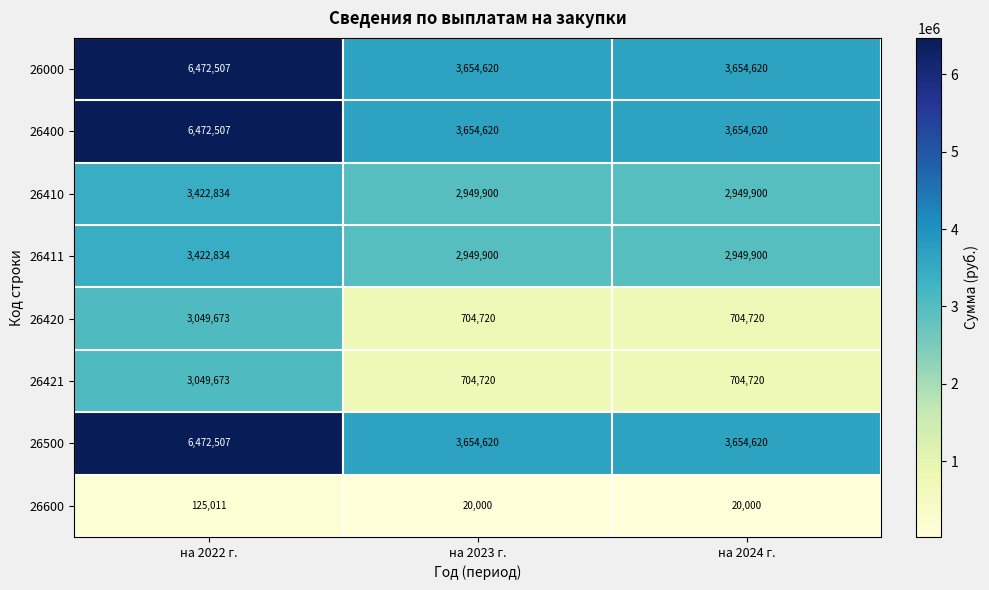

Reading left to right, what are all the values shown in this chart?

26000: 6472507	3654620	3654620
26400: 6472507	3654620	3654620
26410: 3422834	2949900	2949900
26411: 3422834	2949900	2949900
26420: 3049673	704720	704720
26421: 3049673	704720	704720
26500: 6472507	3654620	3654620
26600: 125011	20000	20000